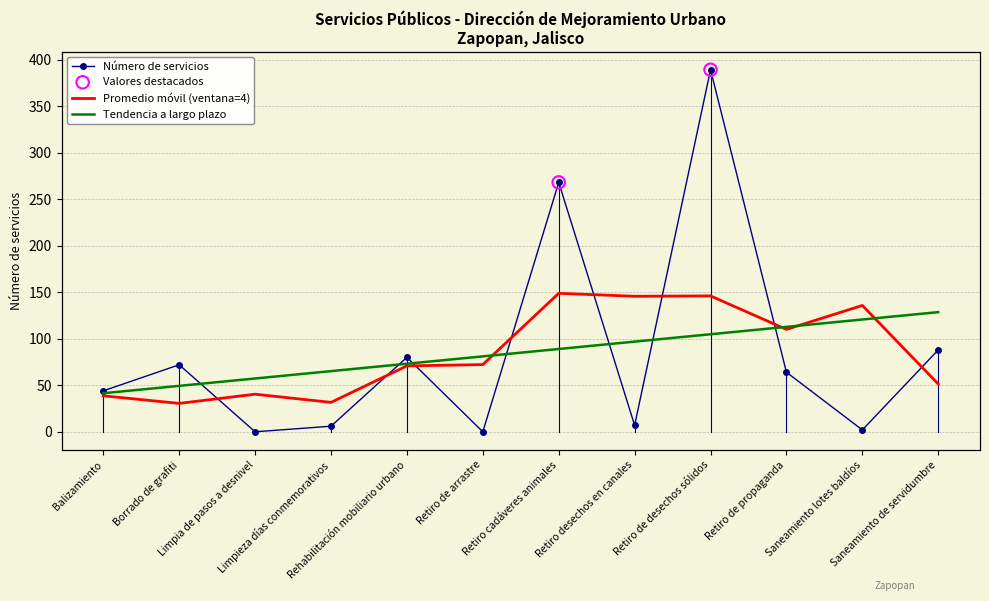

What is the ratio of the value at Retiro de desechos sólidos to the value at Rehabilitación mobiliario urbano?

4.9